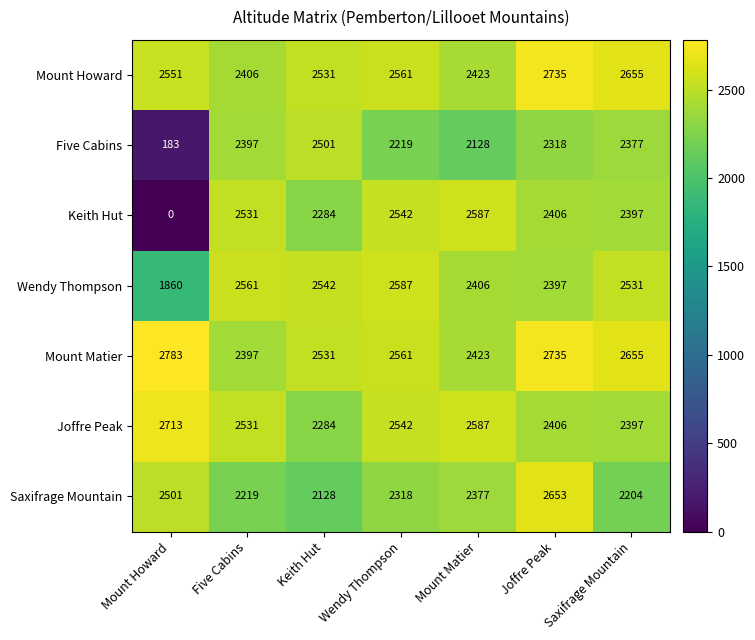

What is the spread (max minus min) of values at Five Cabins?

342